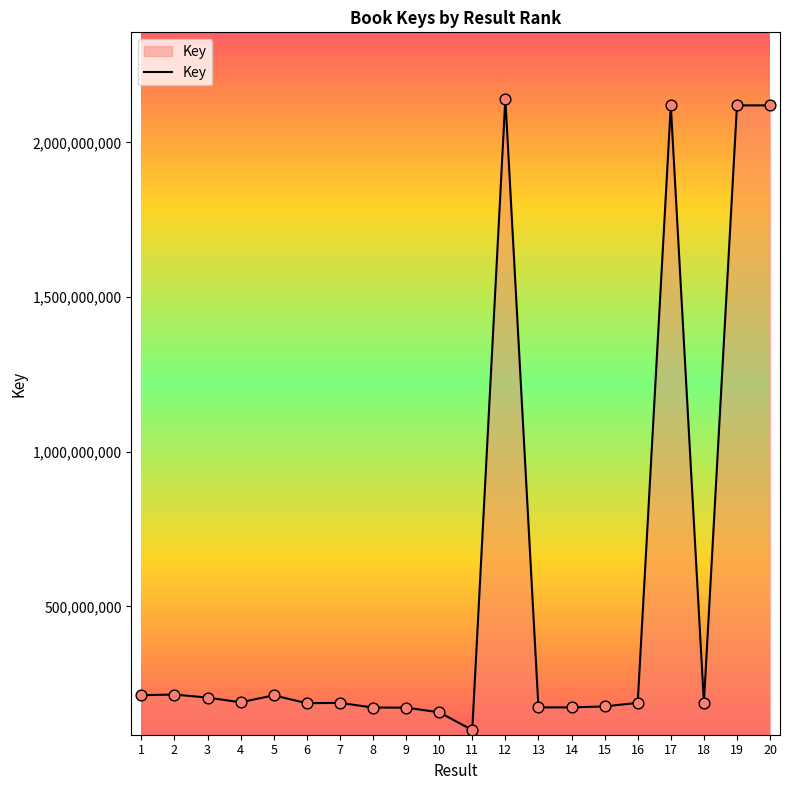

What is the change in value from 2 to 19?

+1904093437